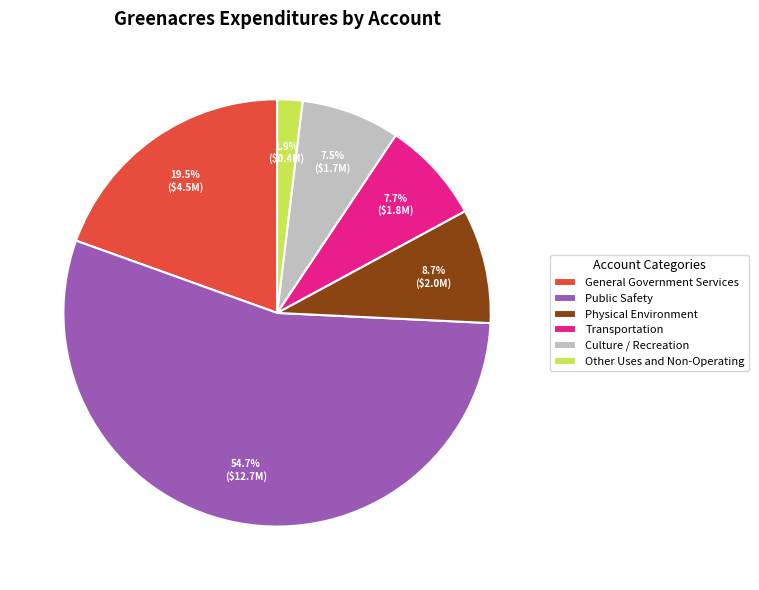

True or false: Public Safety accounts for 55% of the total.

True